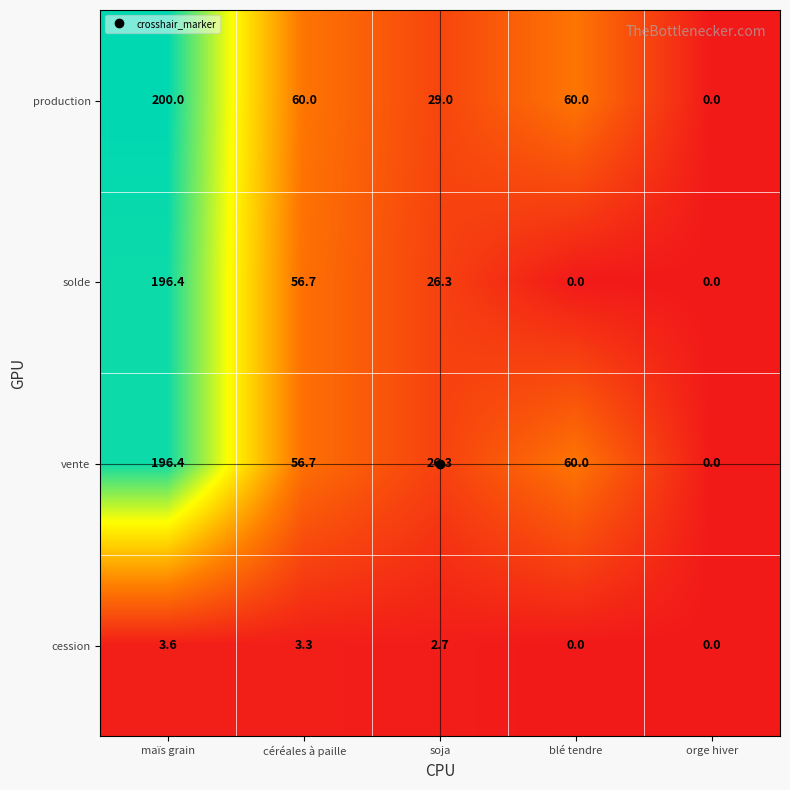

At which category is the sum across all series the highest?

maïs grain